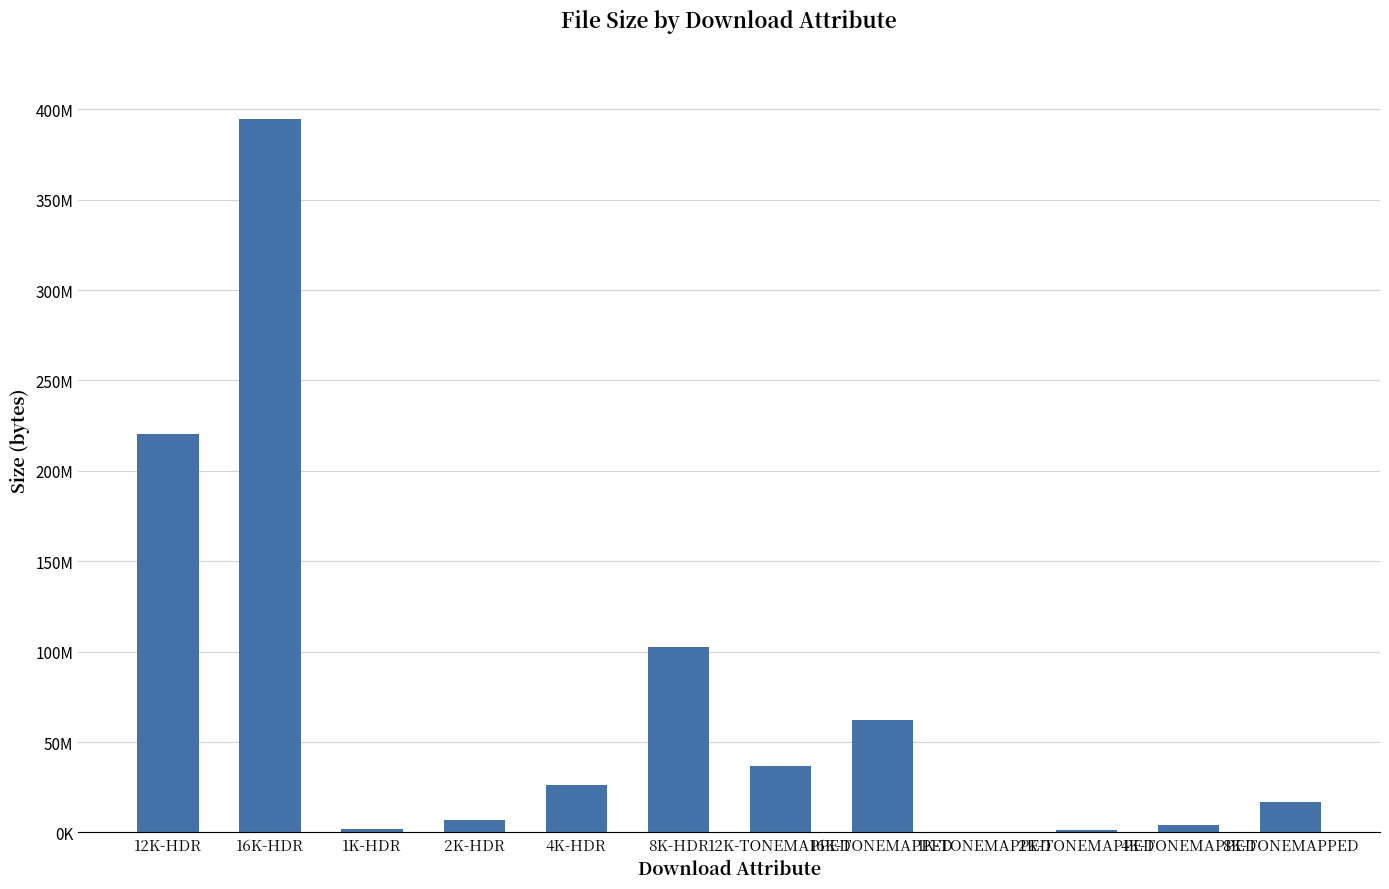

What is the difference between the values at 1K-HDR and 4K-TONEMAPPED?

2503612